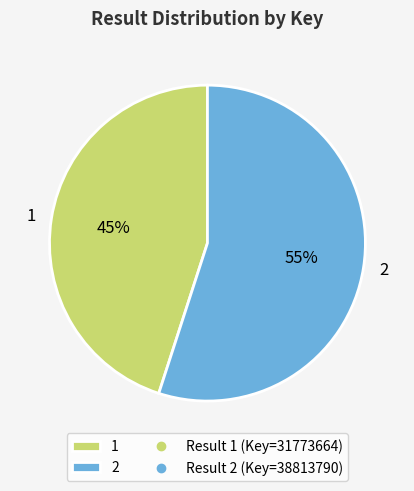

Between 1 and 2, which is larger?

2